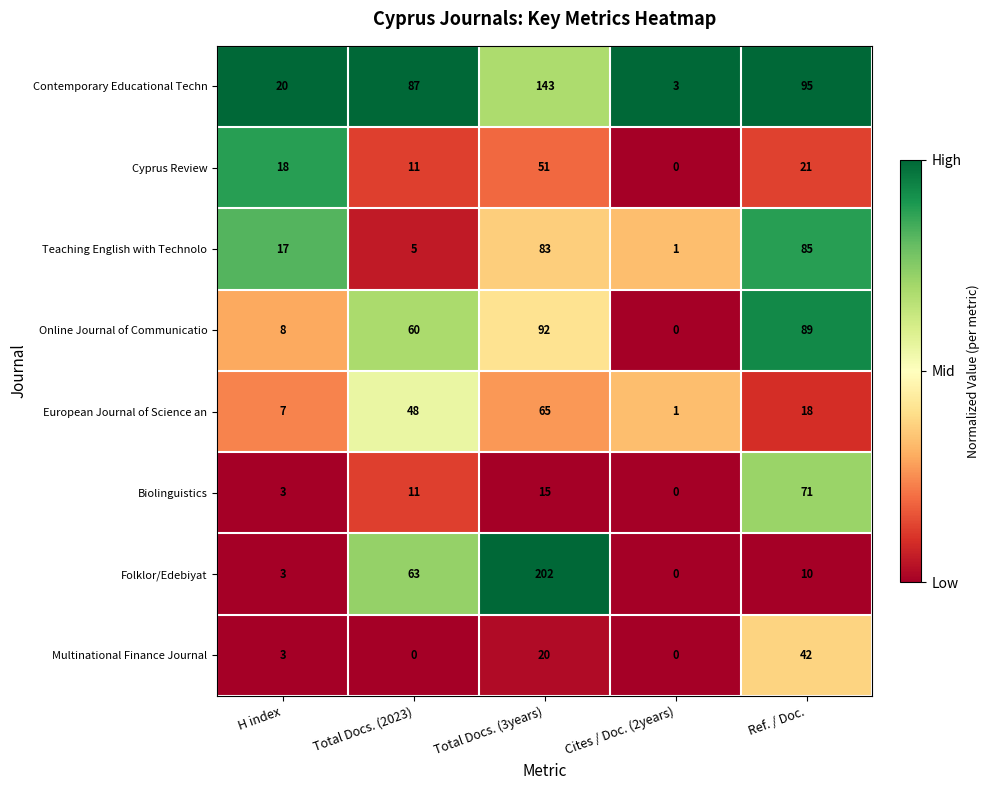

Where does the European Journal of Science an series first go above 18?

Total Docs. (2023)